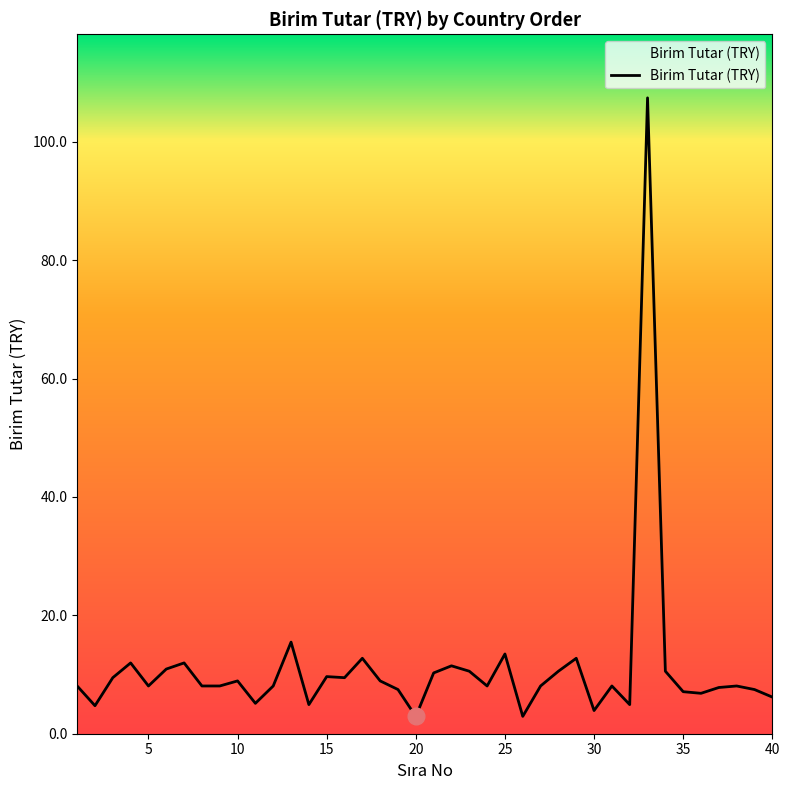

What is the difference between the maximum and minimum values?

104.5